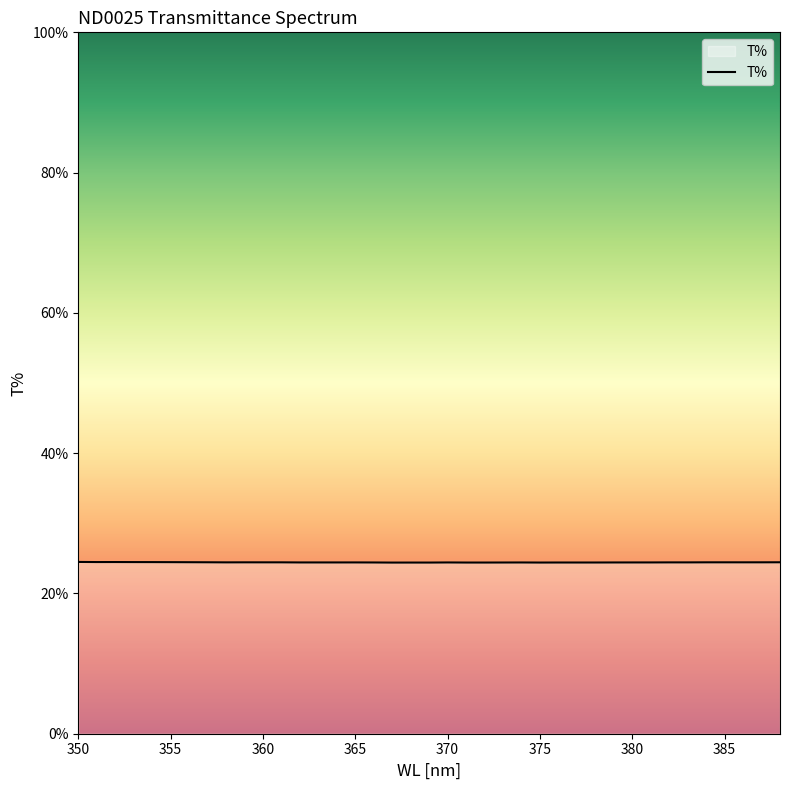

What is the smallest value displayed?

24.4